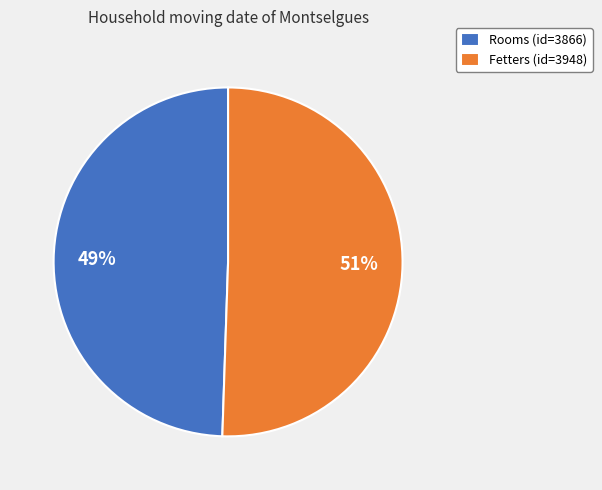

Which slice represents more than half of the pie?

Fetters